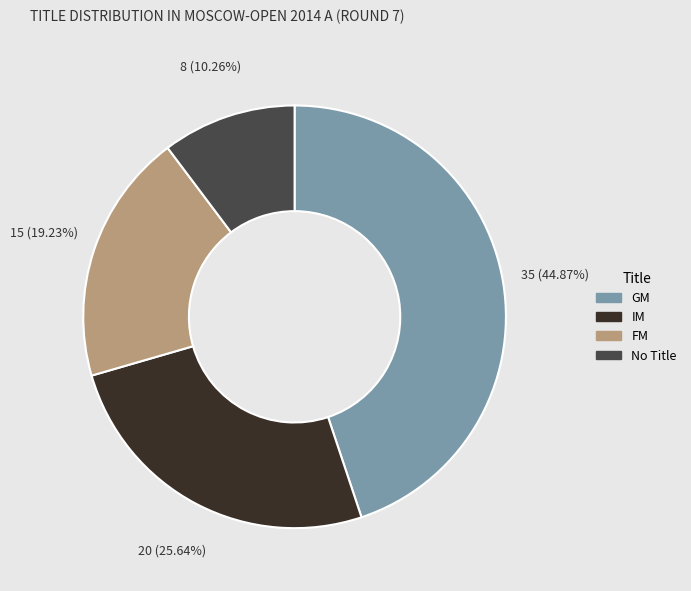

Is there a majority slice in this chart?

No